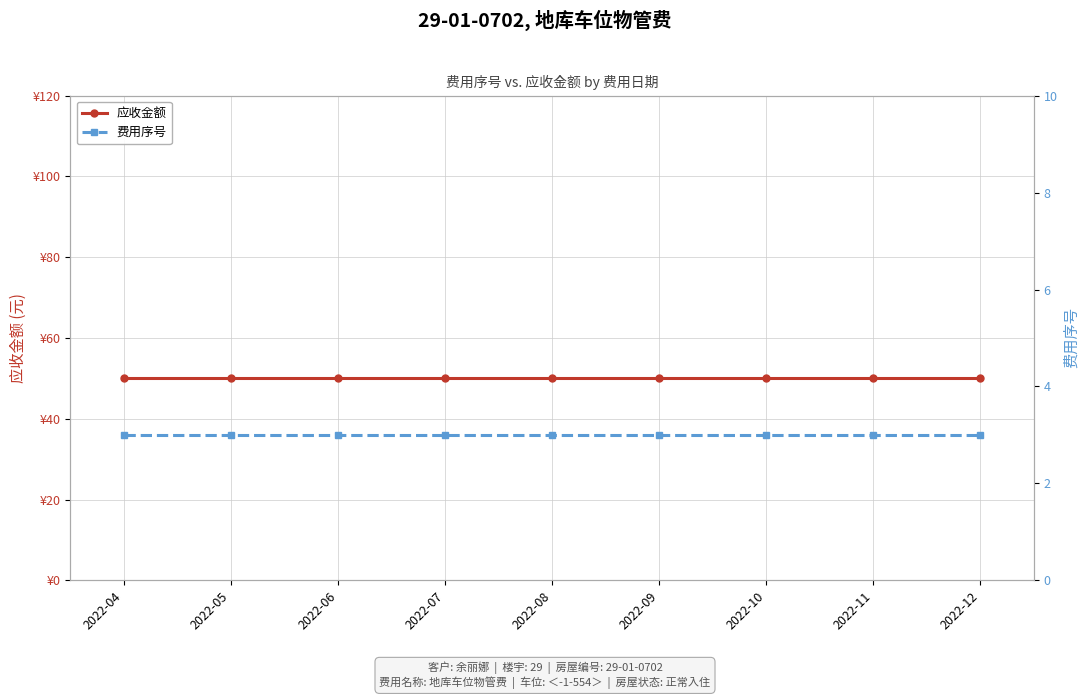

At 2022-05, list the series in order from largest to smallest.

应收金额, 费用序号